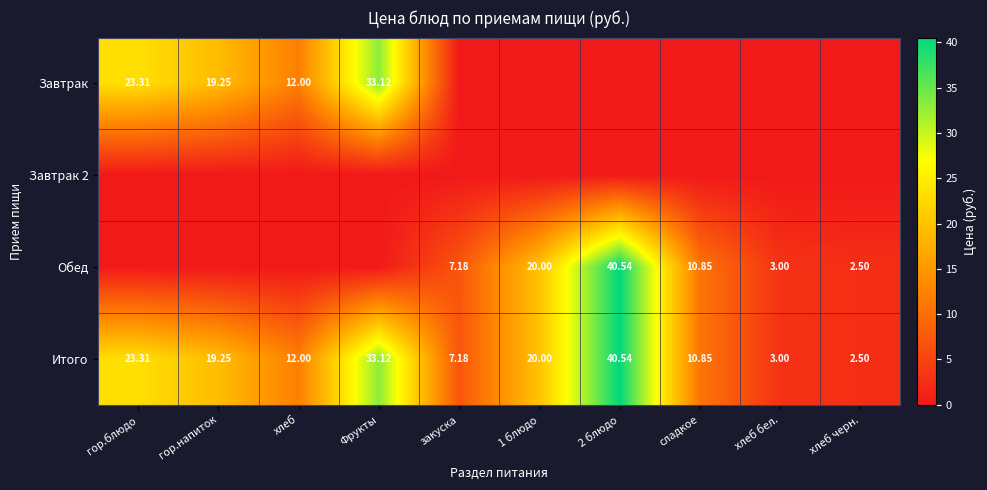

What is the difference between the second highest and second lowest values in the Итого series?

30.1